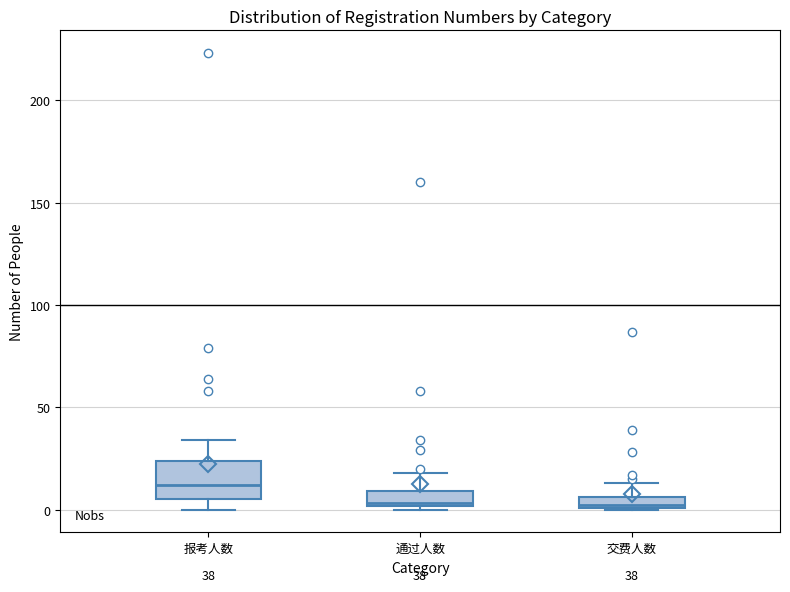

Which box's median line is the highest?

报考人数